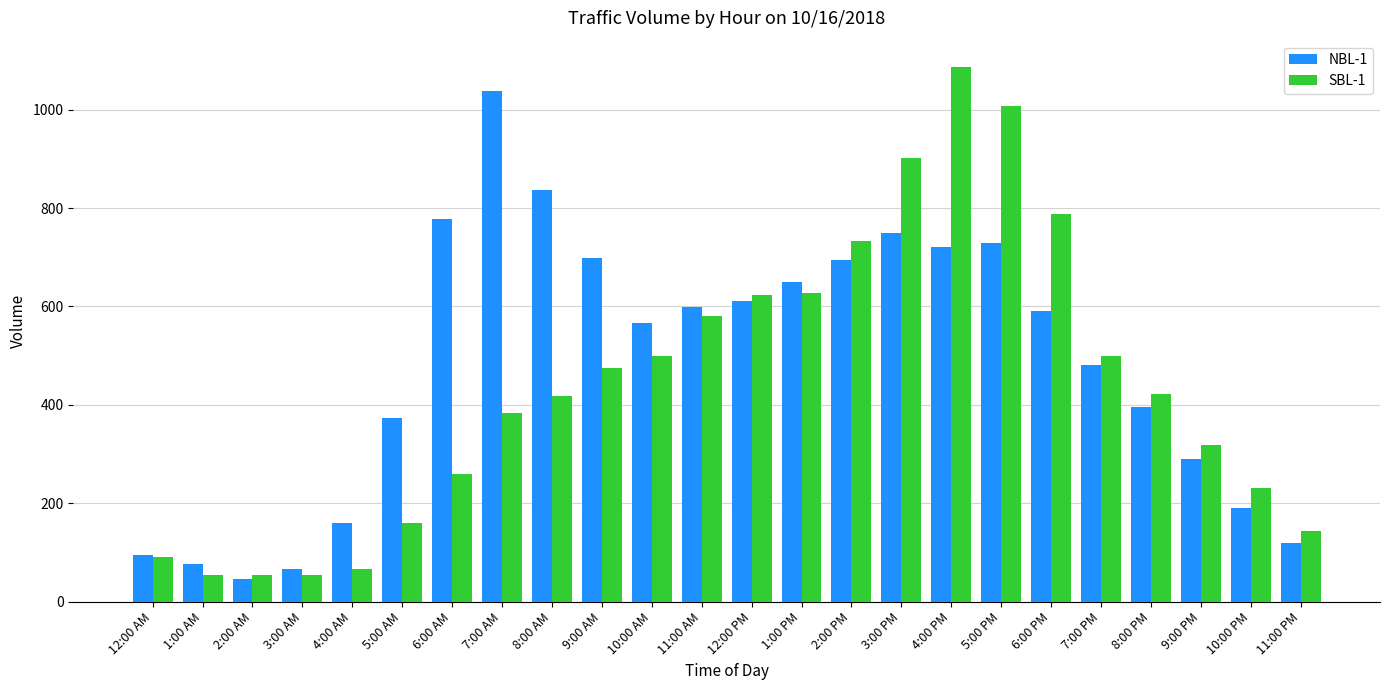

What are all the series names shown in the legend?

NBL-1, SBL-1